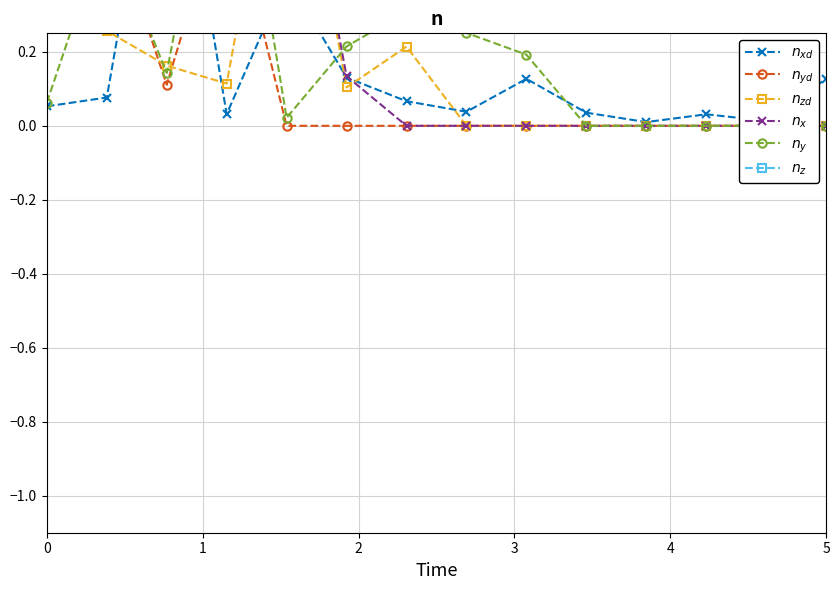

At which category does n_xd reach its first local peak?

1